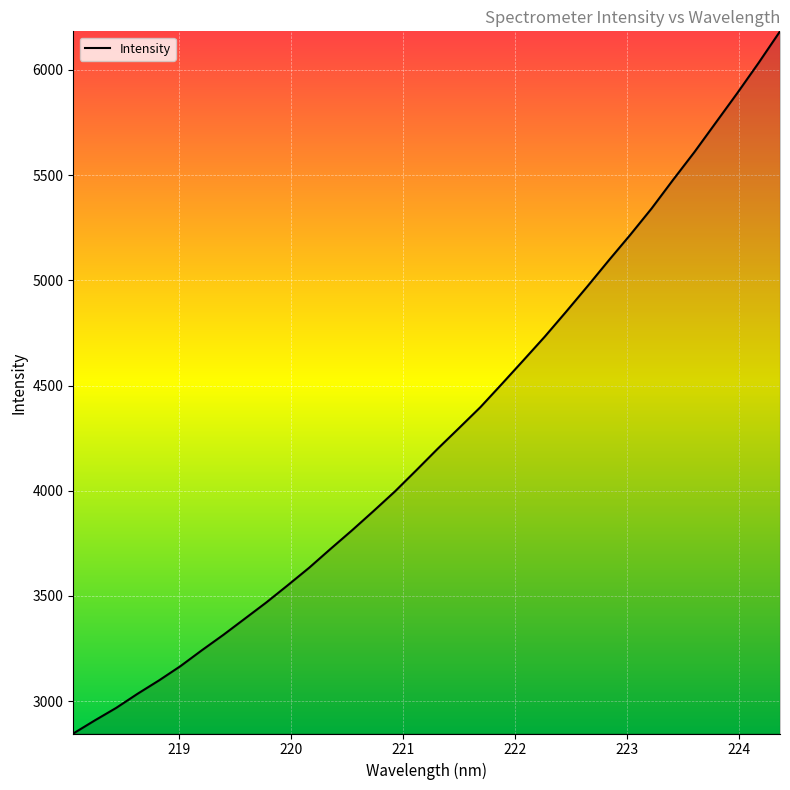

What is the greatest value displayed?

6183.7